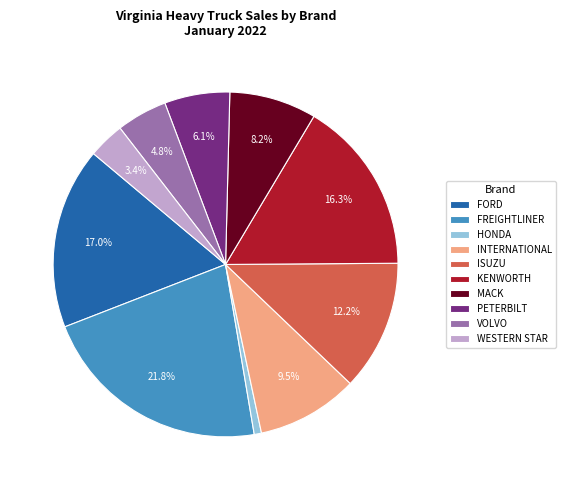

Is there a majority slice in this chart?

No